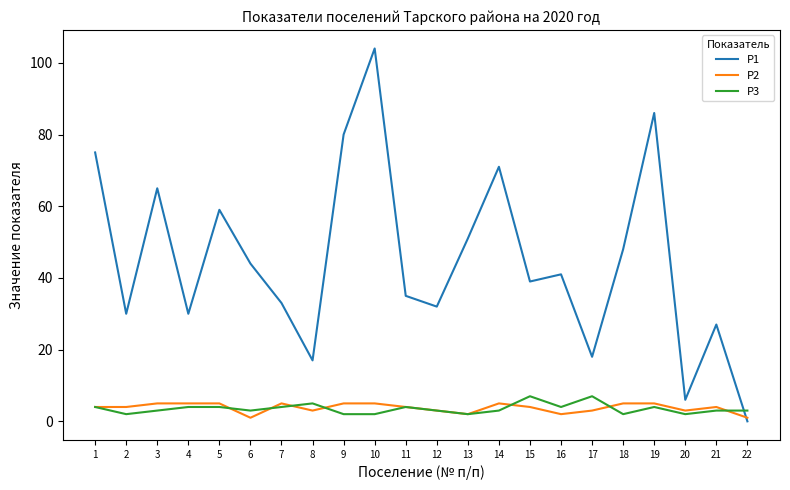

What is the difference between the highest and lowest values at 7?

29